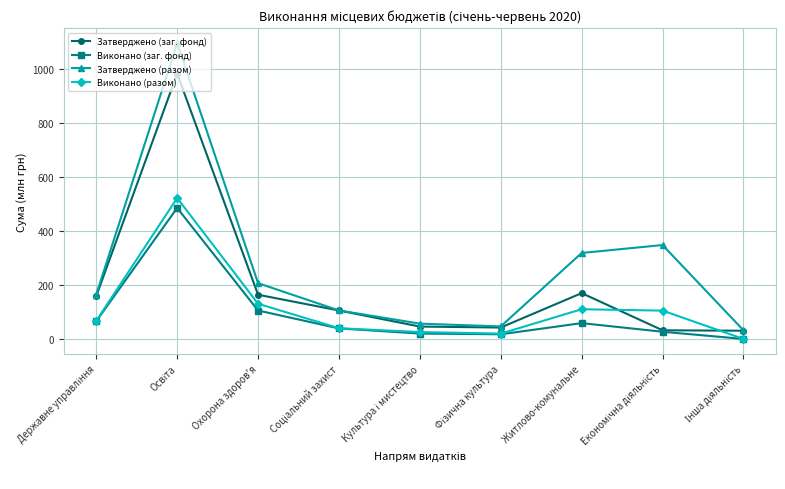

What is the sum of all Виконано (заг. фонд) values?

819.2